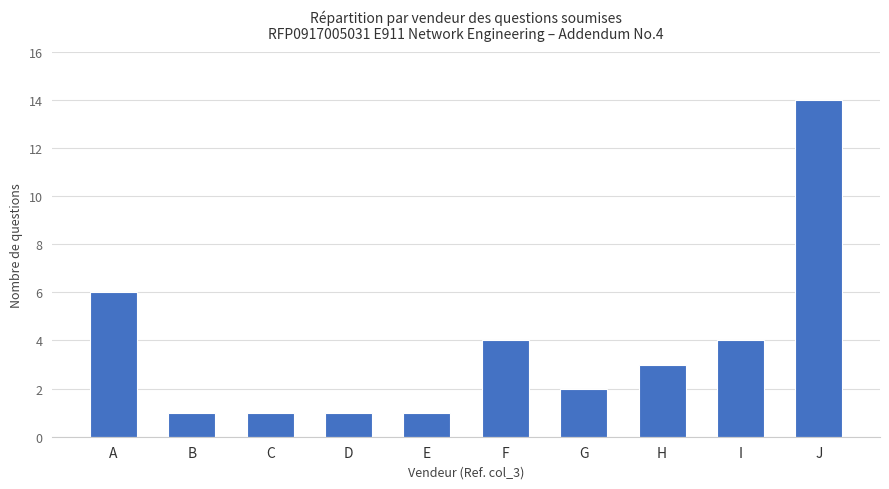

Does the chart contain stacked bars?

No